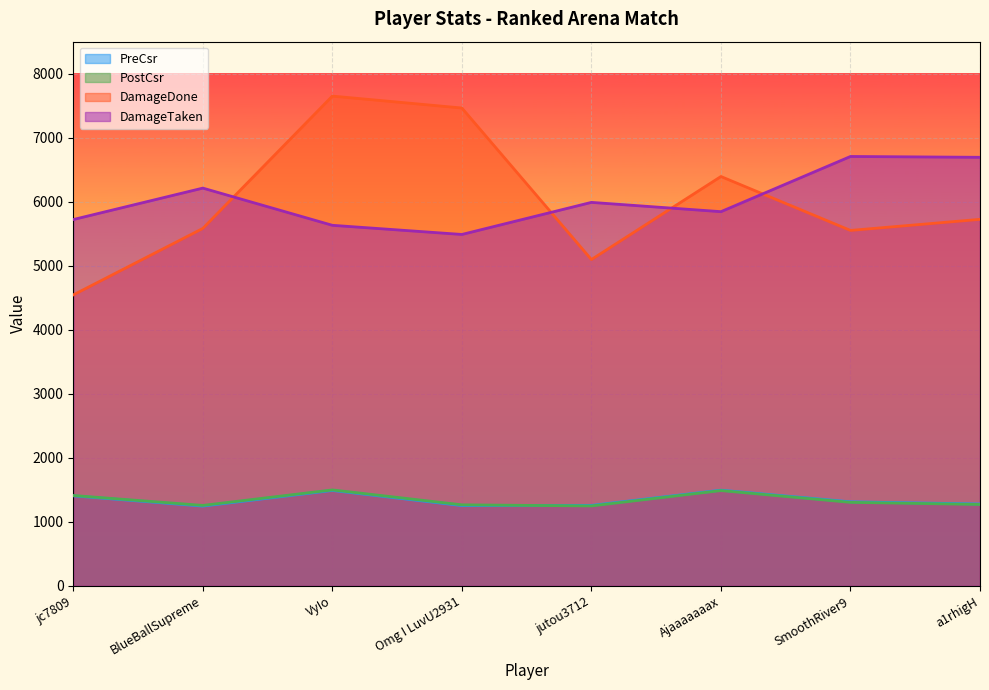

After their last crossing, which series has the higher values: DamageTaken or DamageDone?

DamageTaken